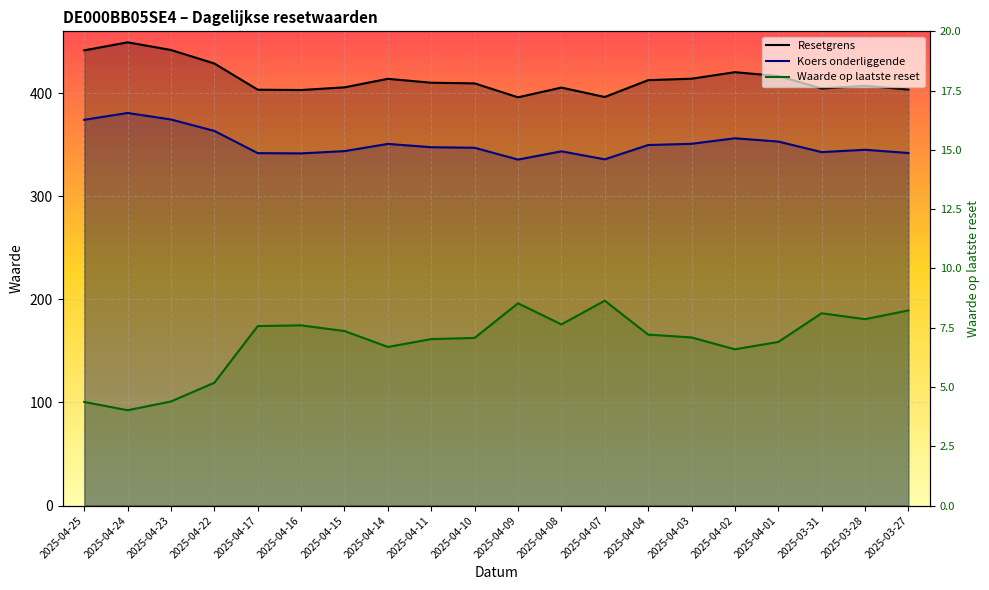

The Waarde op laatste reset series shows 11.5 at 2025-04-10. True or false?

False